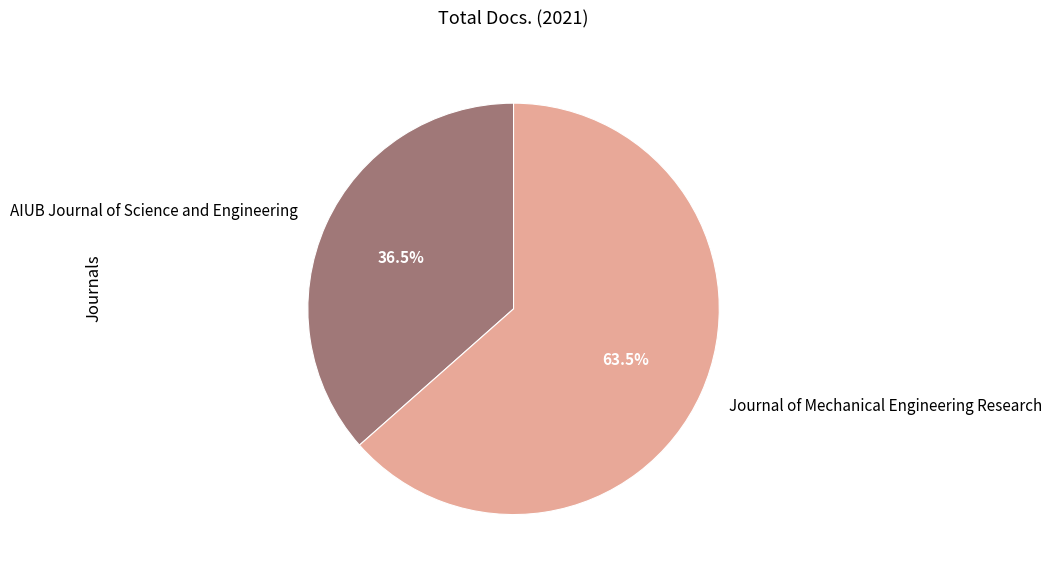

What is the ratio of the value at AIUB Journal of Science and Engineering to the value at Journal of Mechanical Engineering Research?

0.6